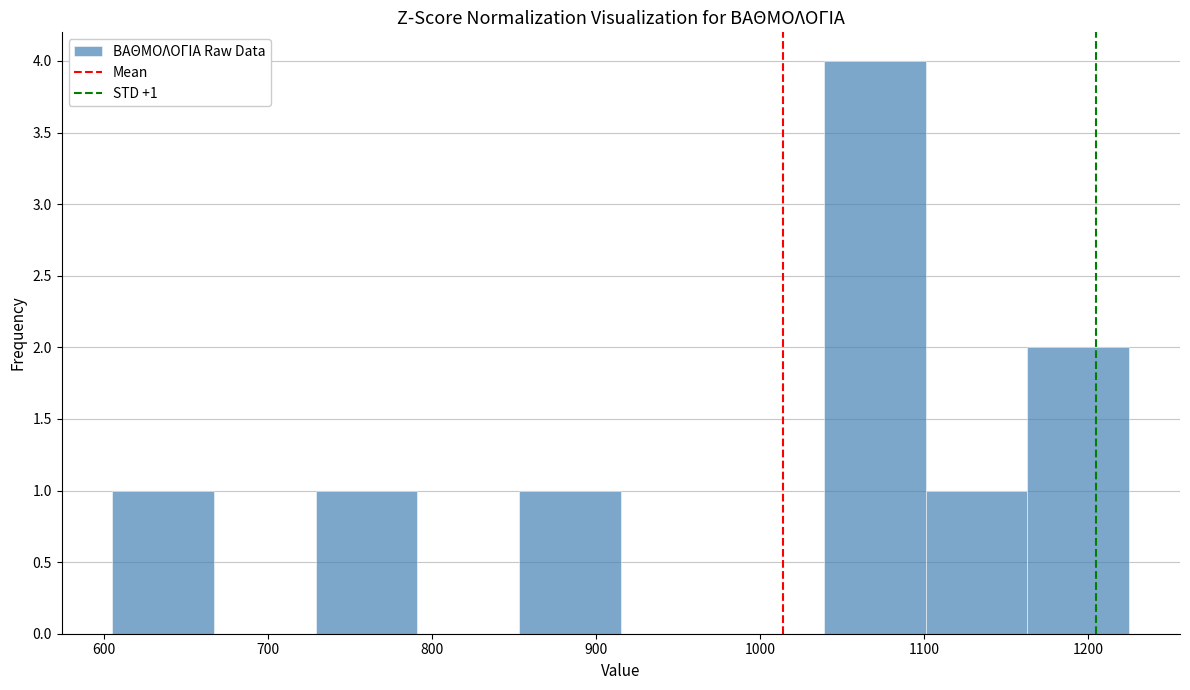

Over which range of the x-axis is the bar tallest?

1039 to 1101